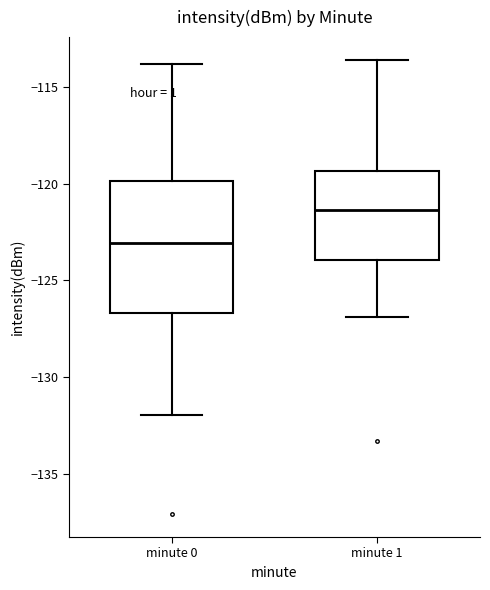

Reading left to right, transcribe this box plot: for each box, give where its median line is, the range the box spans, and where its two whiskers end, as read against the y-axis. The values are not printed on the chart, so give them approximately, as read against the axis.

minute 0: median -123.0, box -126.5 to -120.0, whiskers -132.0 to -114.0
minute 1: median -121.5, box -124.0 to -119.5, whiskers -127.0 to -113.5